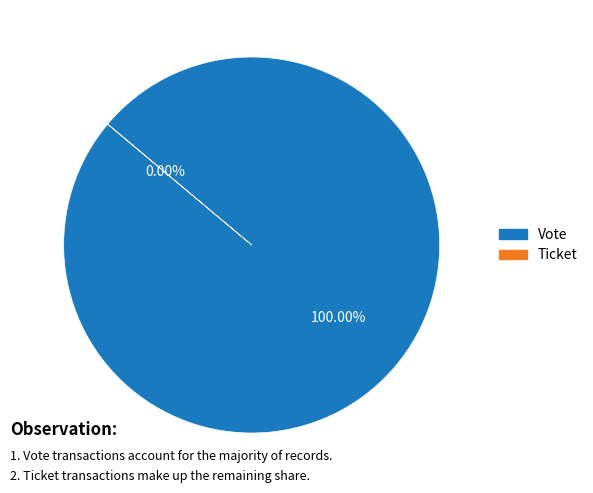

Which slice is the smallest?

Ticket